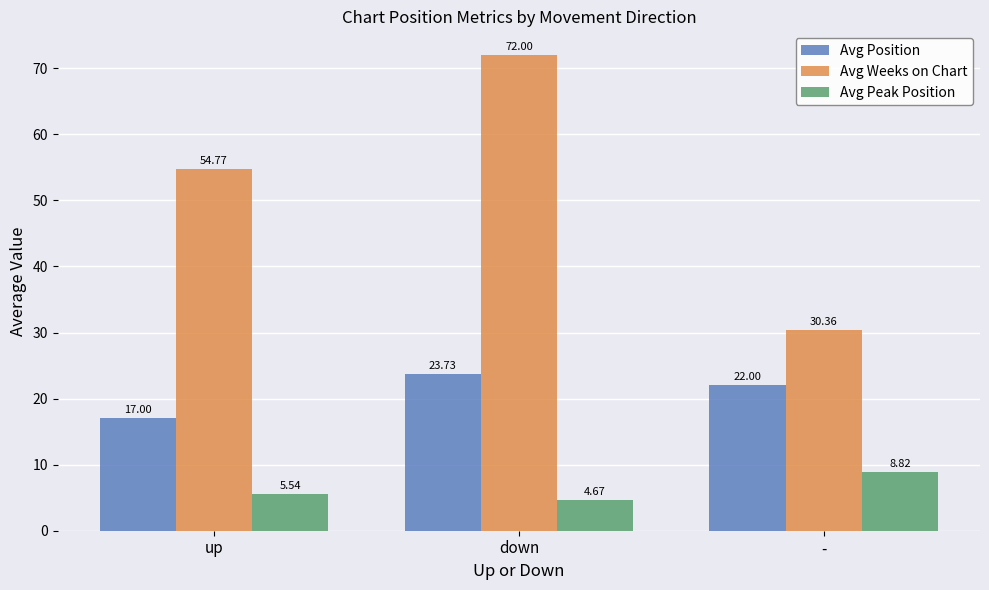

What position from the left is -?

3